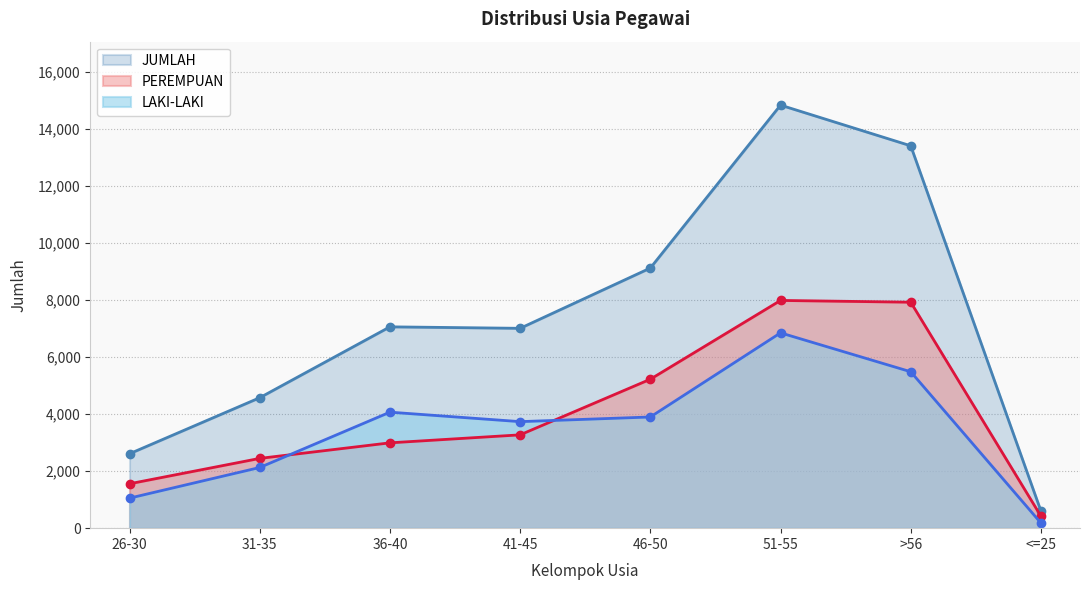

Which series has the widest spread of values?

JUMLAH